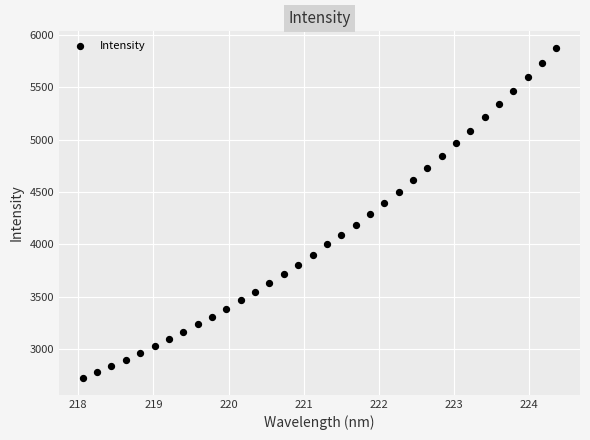

What is the range of X values (max minus min)?

6.3